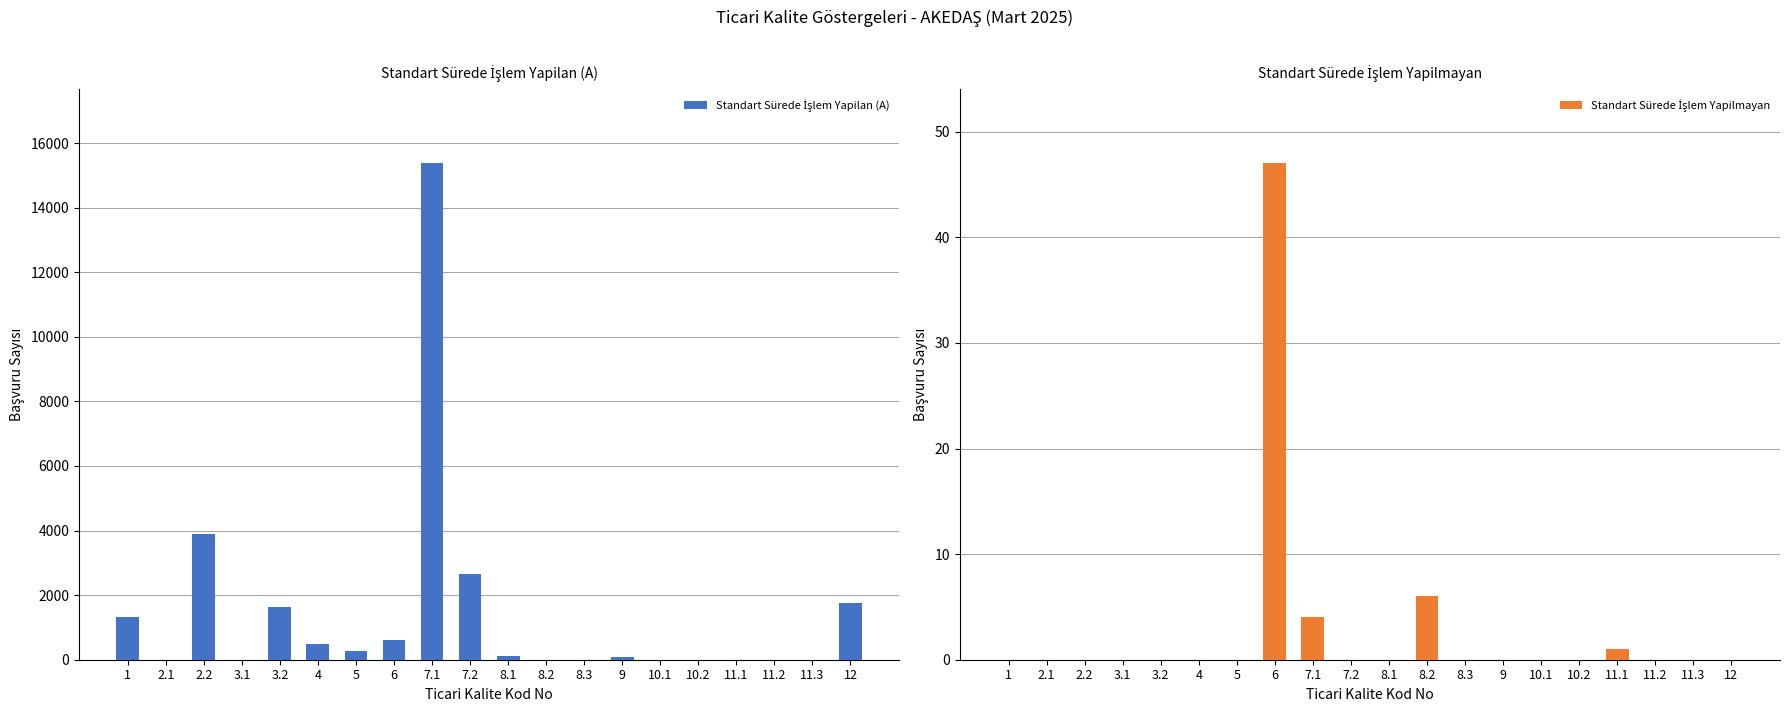

Reading left to right, extract all data points from this chart.

Standart Sürede İşlem Yapilan (A): 1=1327	2.1=0	2.2=3891	3.1=0	3.2=1620	4=484	5=262	6=625	7.1=15372	7.2=2667	8.1=111	8.2=4	8.3=0	9=92	10.1=0	10.2=1	11.1=0	11.2=0	11.3=0	12=1752
Standart Sürede İşlem Yapilmayan: 1=0	2.1=0	2.2=0	3.1=0	3.2=0	4=0	5=0	6=47	7.1=4	7.2=0	8.1=0	8.2=6	8.3=0	9=0	10.1=0	10.2=0	11.1=1	11.2=0	11.3=0	12=0